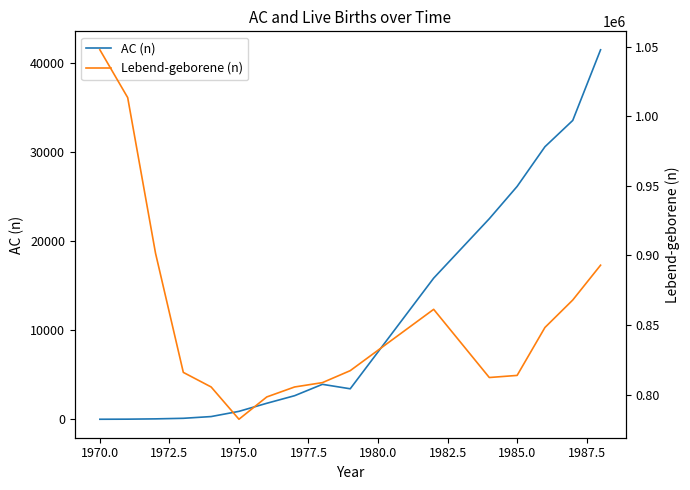

The AC (n) series shows 893 at 1975.0. True or false?

True